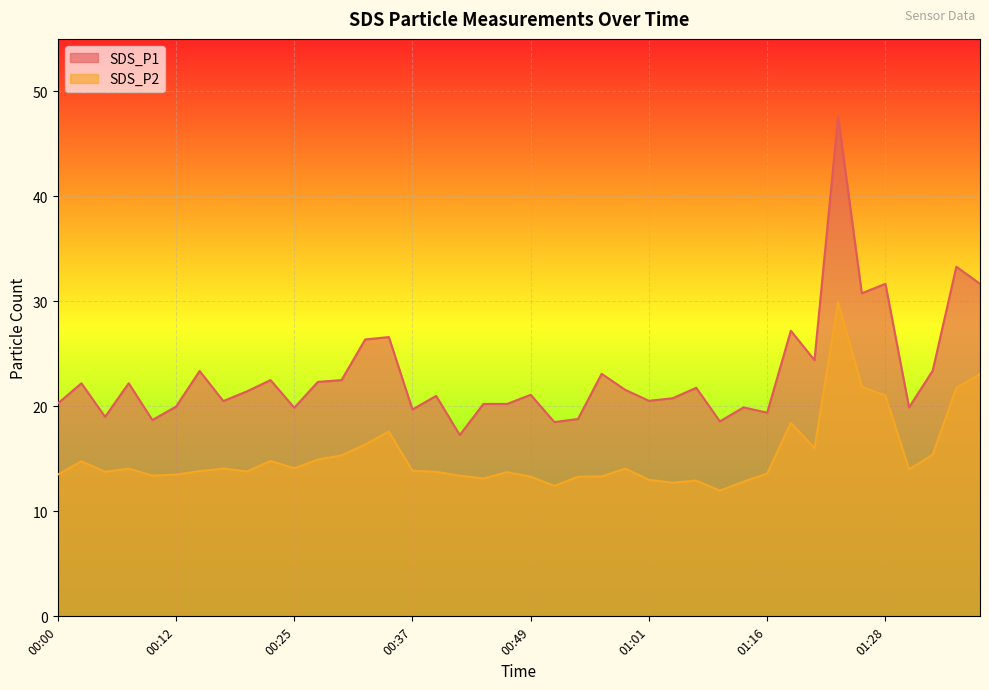

True or false: SDS_P2 and SDS_P1 cross at least once.

False